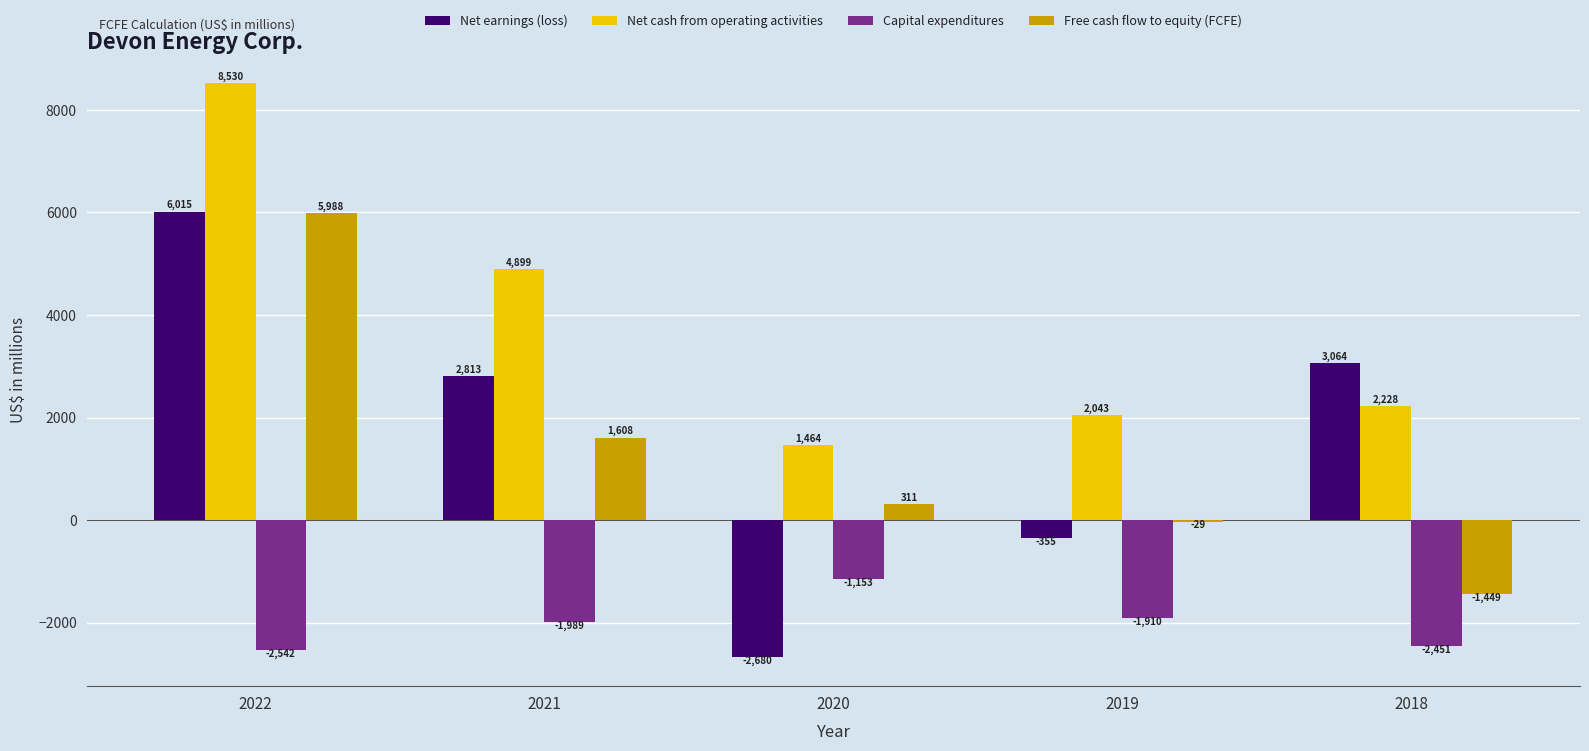

Which series has the largest total across all categories?

Net cash from operating activities